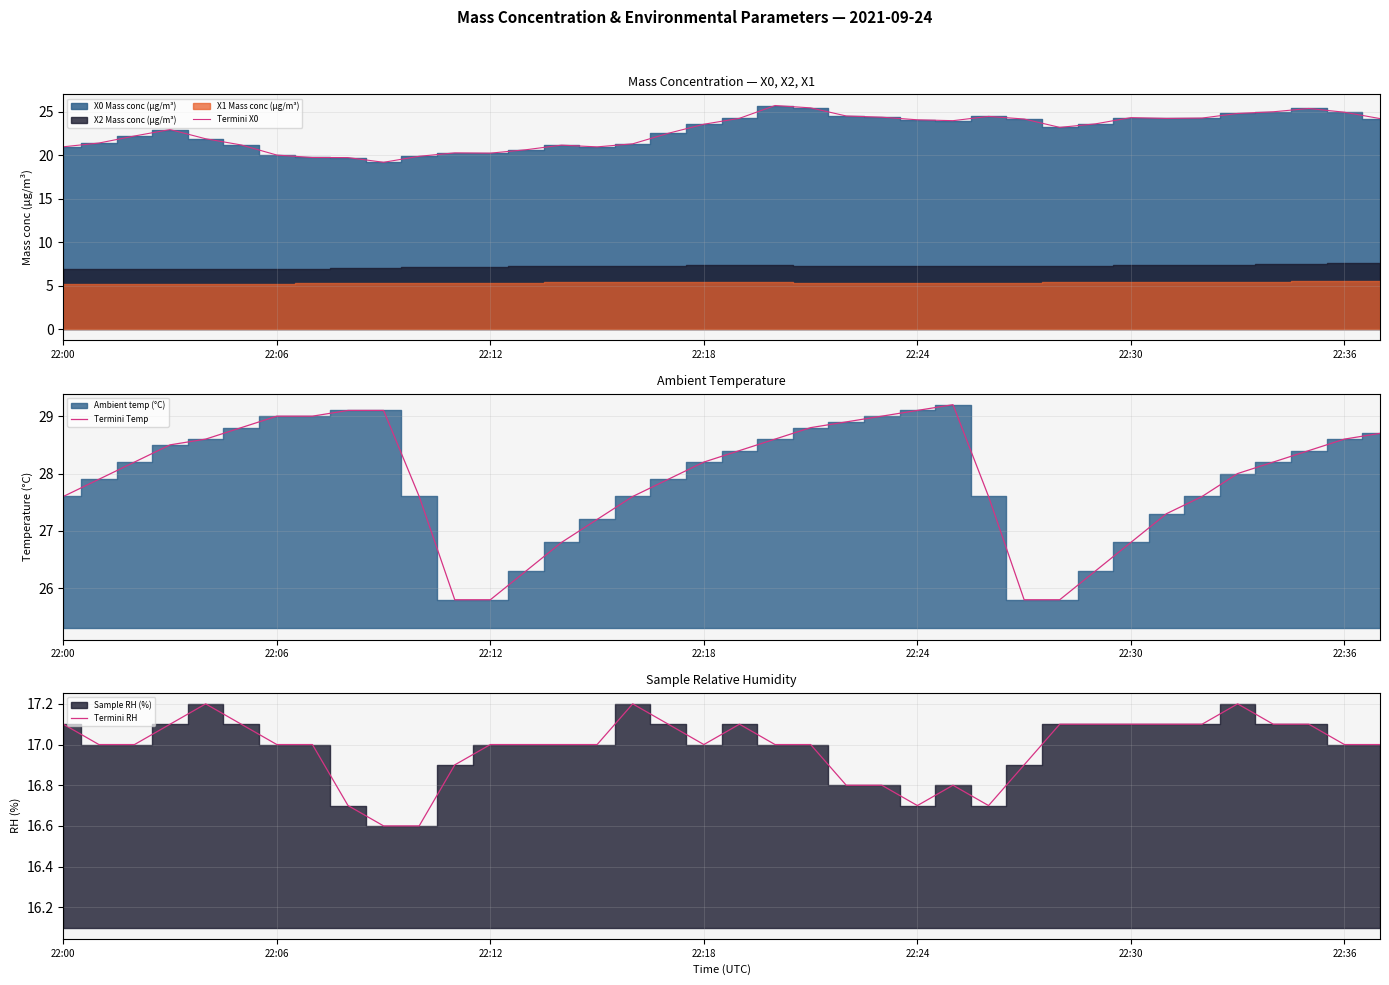

How many lines are shown in the chart?

3